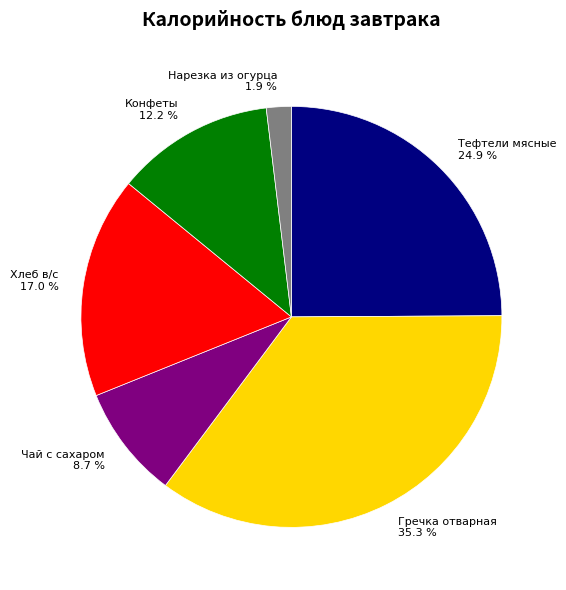

To the nearest percent, what is the average slice percentage?

17%